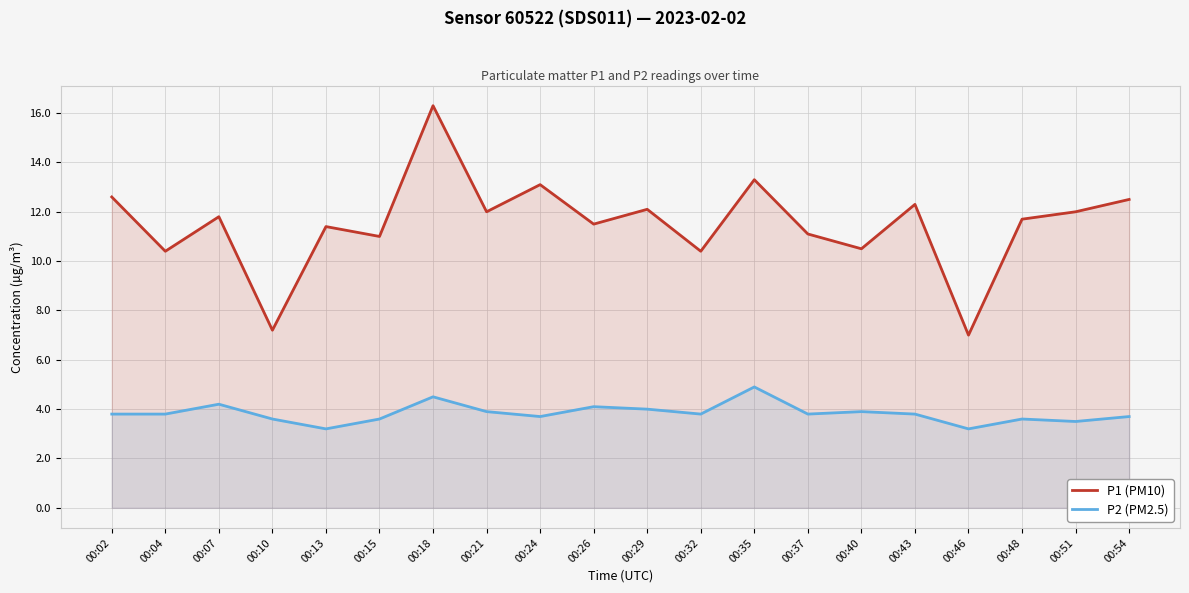

What is the sum of the P1 (PM10) values at 00:21 and 00:26?

23.5